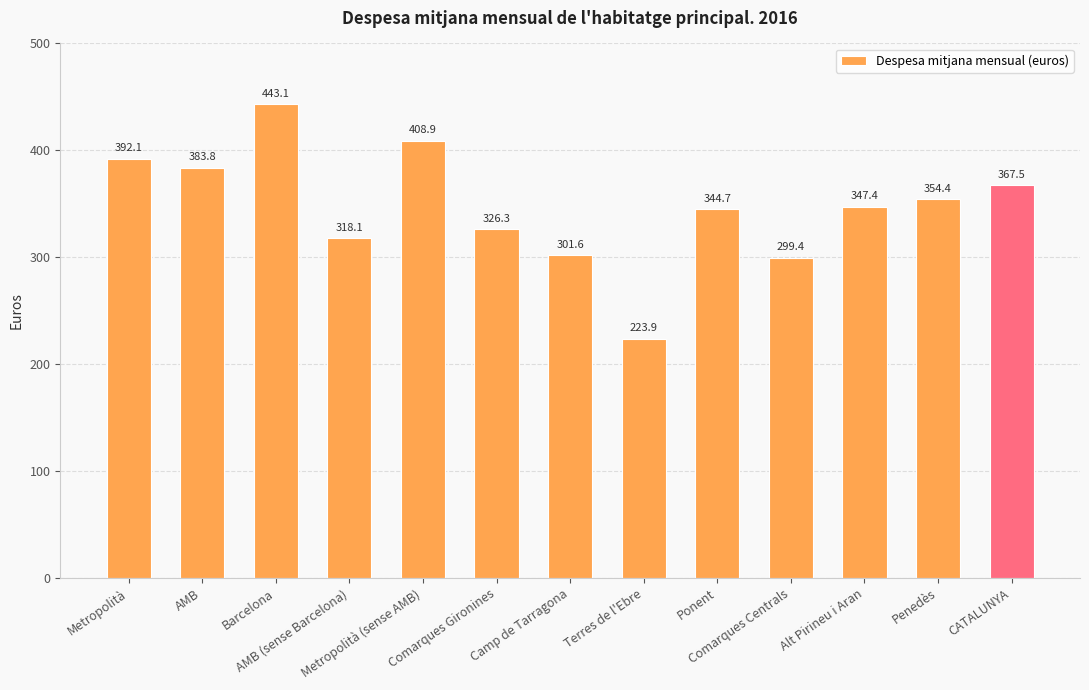

What is the sum of the values at Terres de l'Ebre and Metropolità (sense AMB)?

632.8